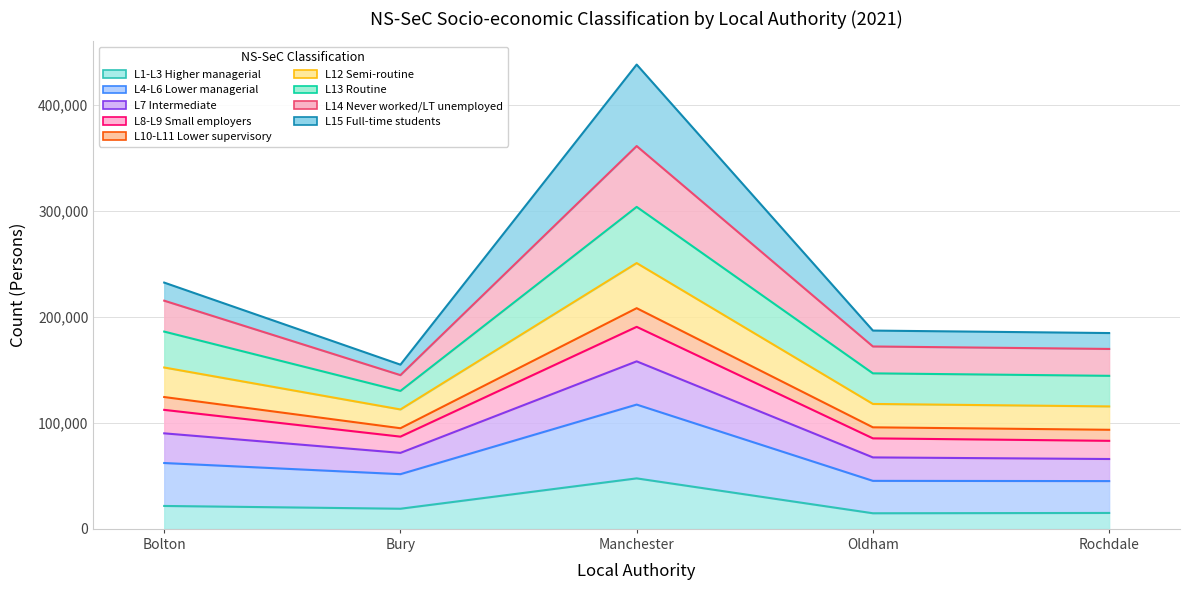

Rank the categories by L8-L9 Small employers value from lowest to highest.

Bury, Rochdale, Oldham, Bolton, Manchester